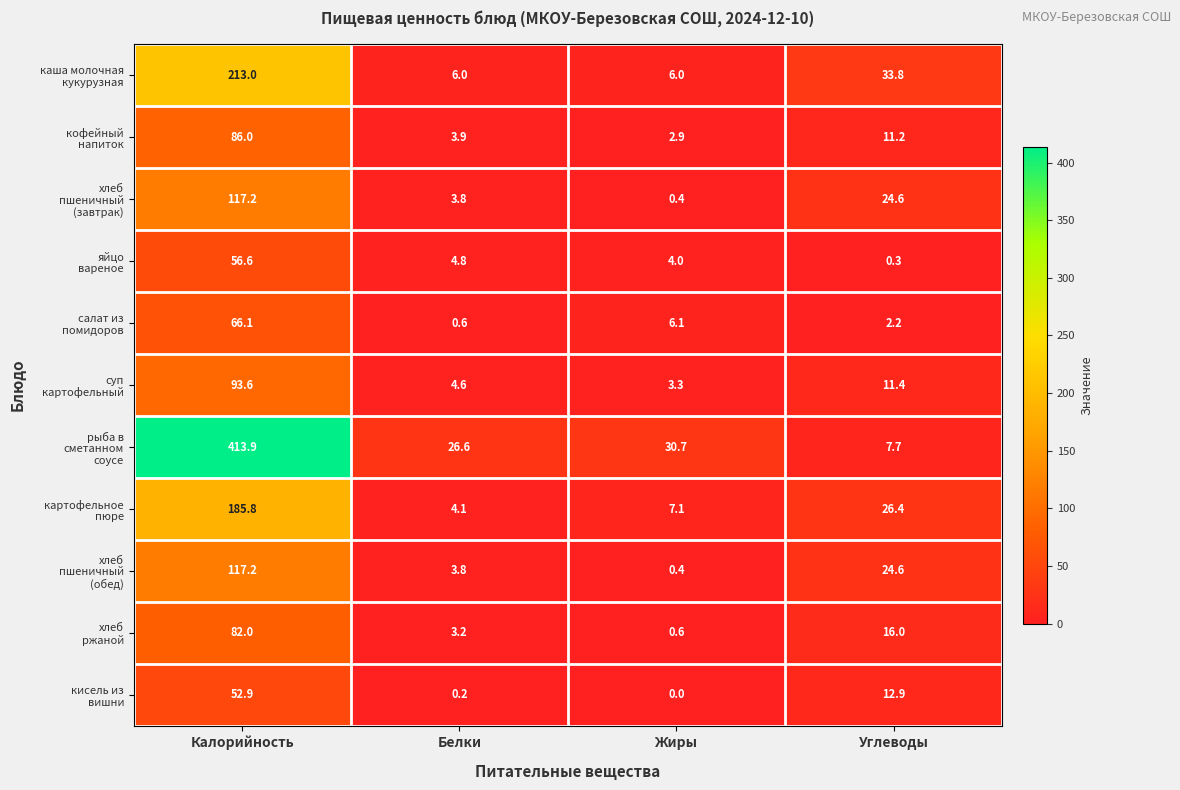

What is the difference between the highest and lowest values at Белки?

26.4